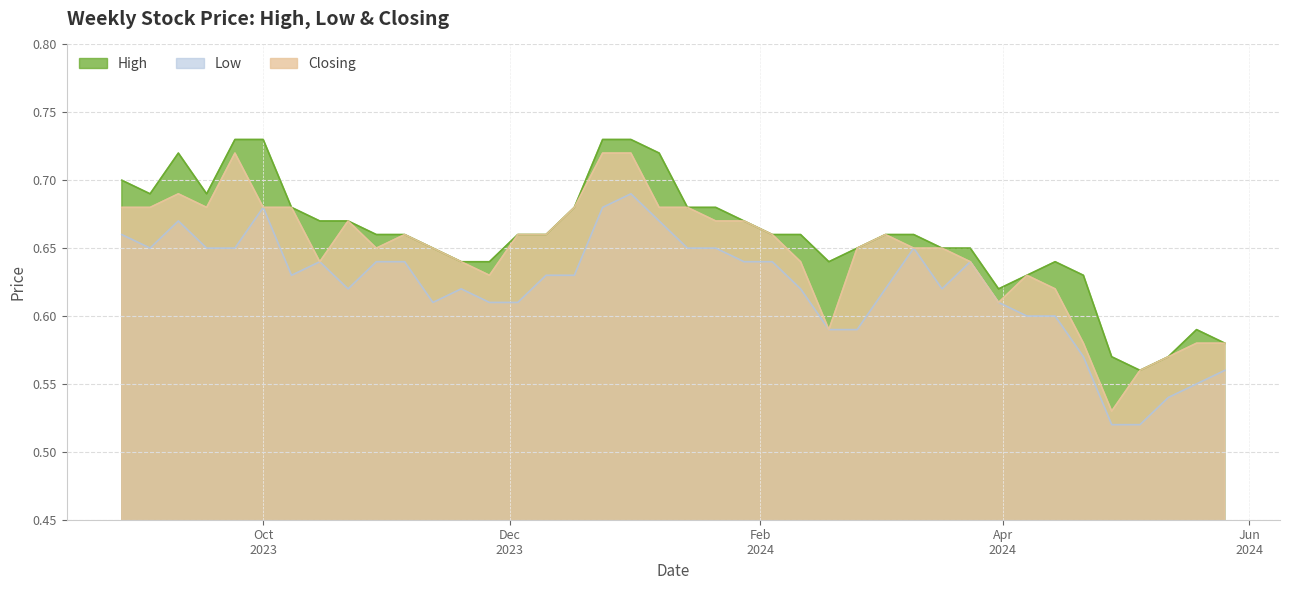

What is the difference between the maximum and minimum values in the Low series?

0.2